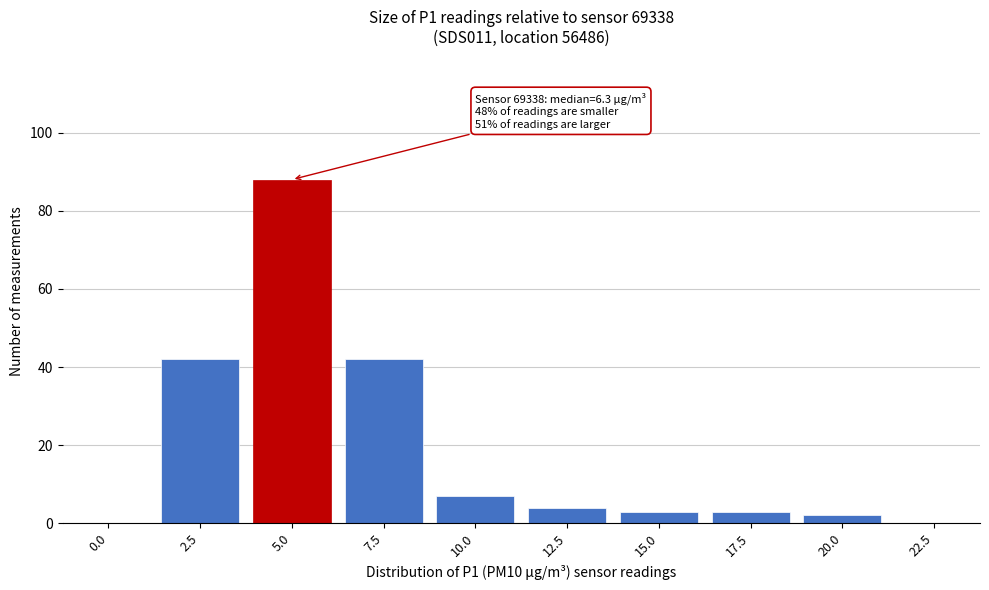

Reading right to left, list all the values displayed in this chart.

22.5=0	20.0=2	17.5=3	15.0=3	12.5=4	10.0=7	7.5=42	5.0=88	2.5=42	0.0=0